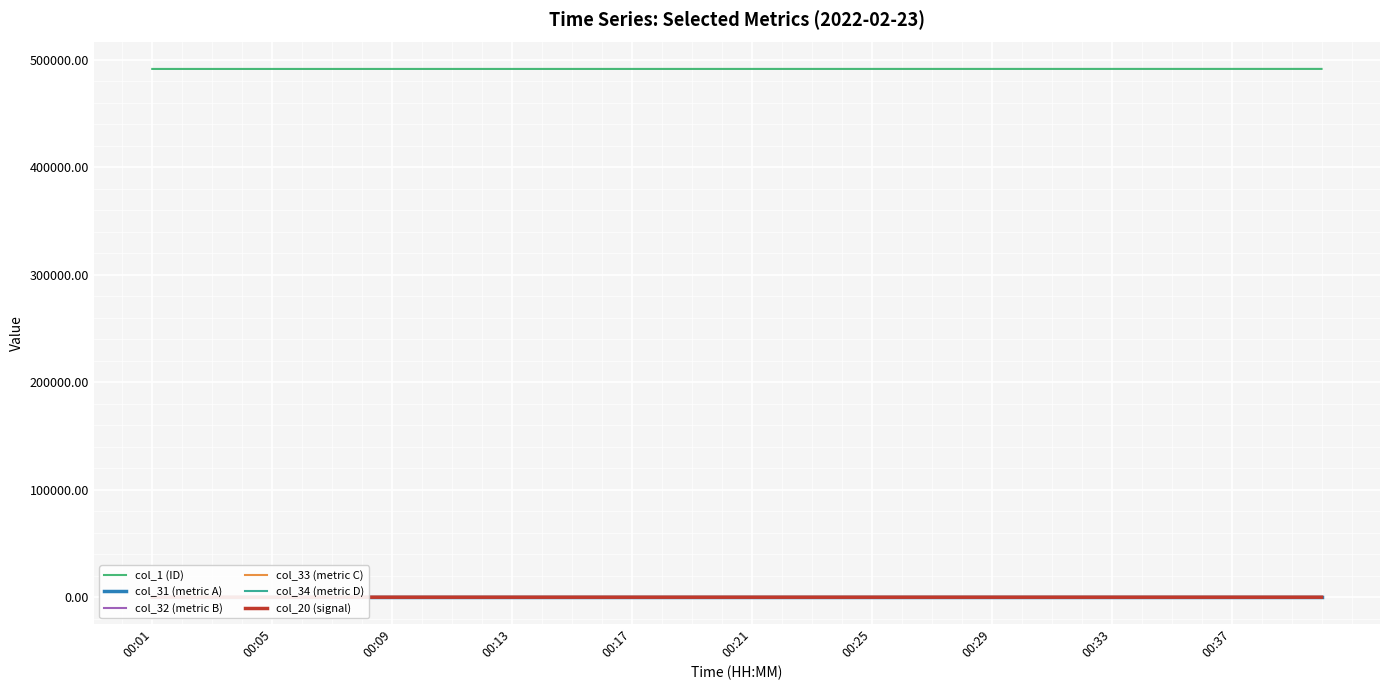

Which label corresponds to the smallest value in the chart?

39